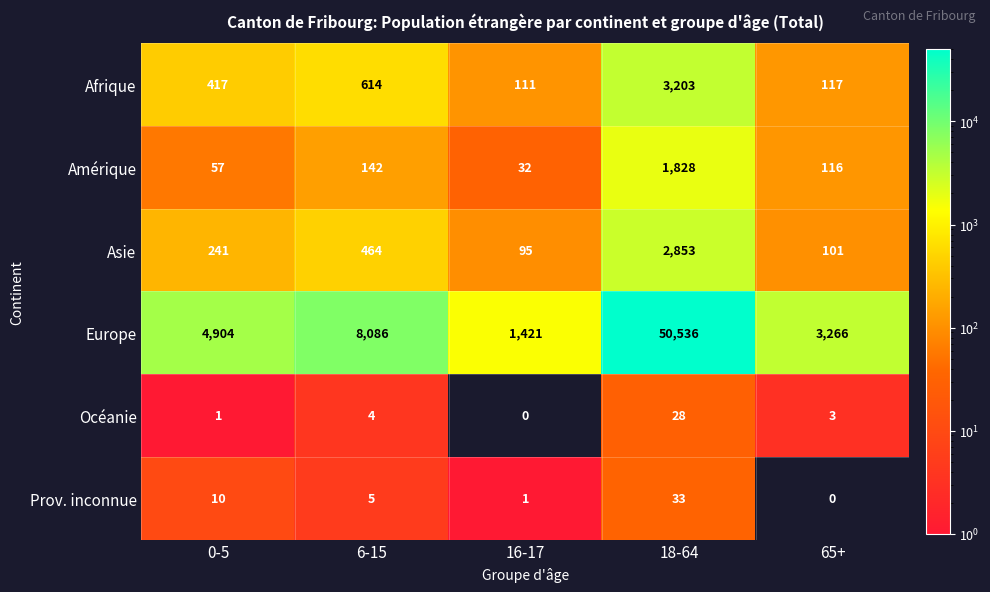

Which series has the largest total across all categories?

Europe